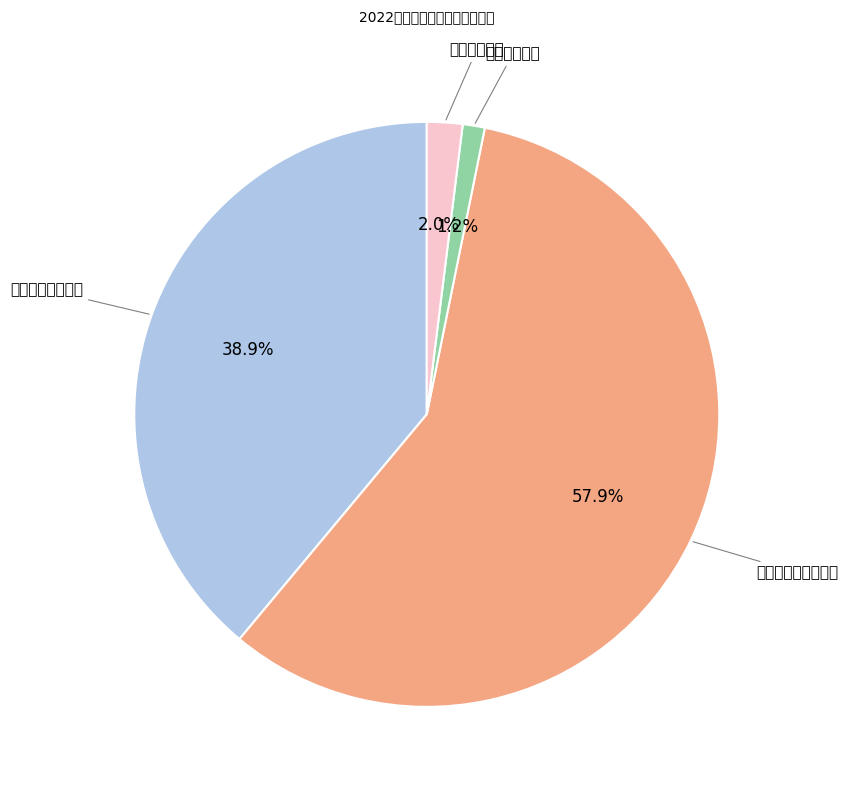

Is there a majority slice in this chart?

Yes